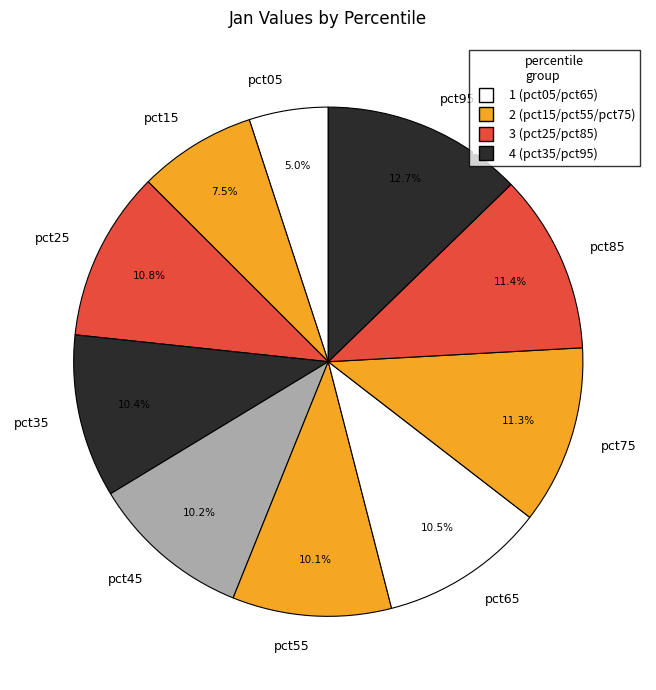

The pct25 slice represents 1% of the pie. True or false?

False